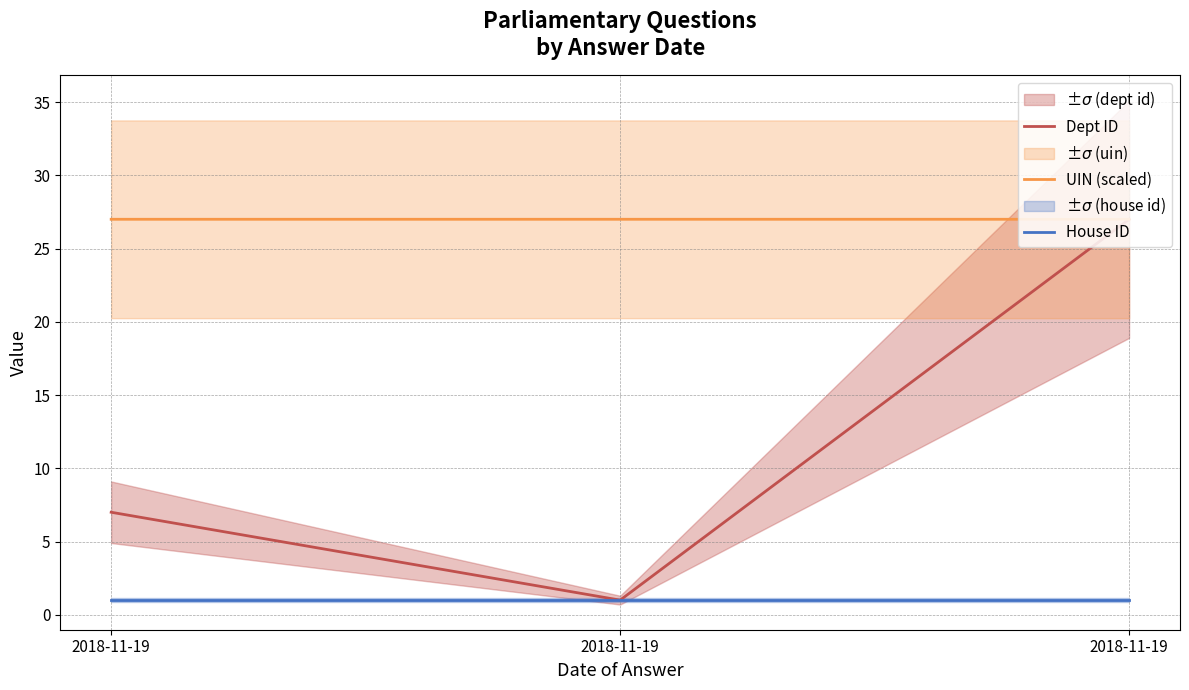

What is the smallest value displayed?

1.0